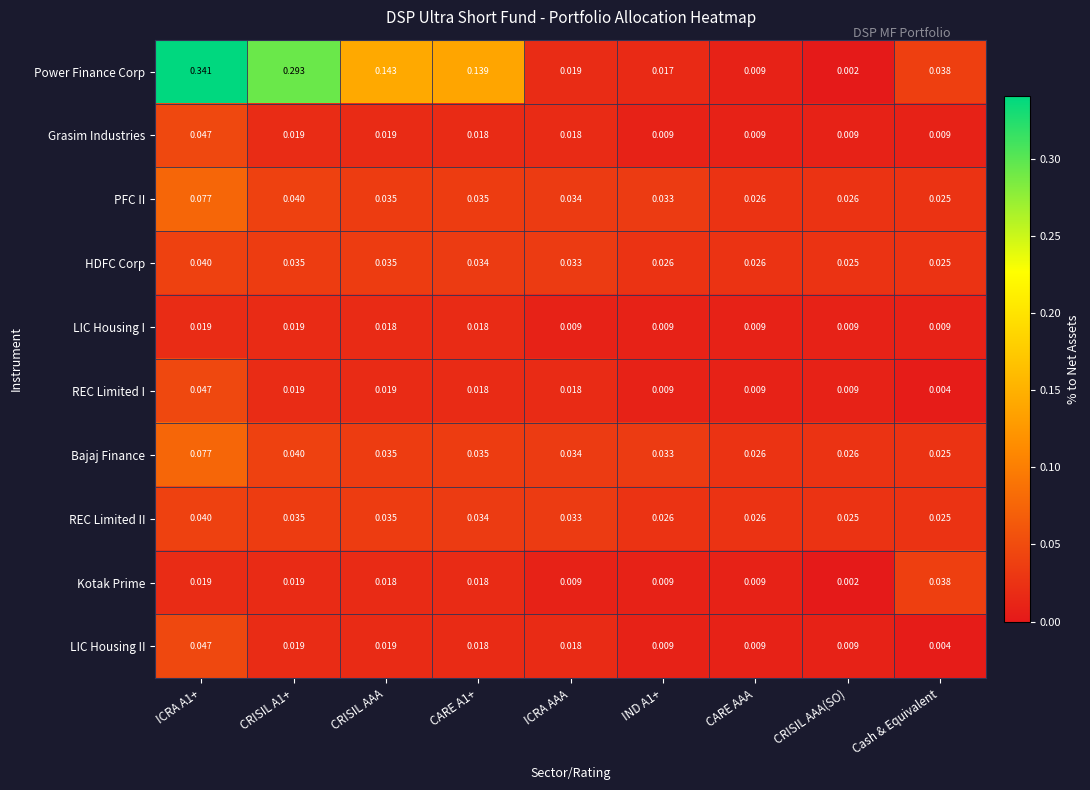

Which label corresponds to the largest value in the chart?

ICRA A1+